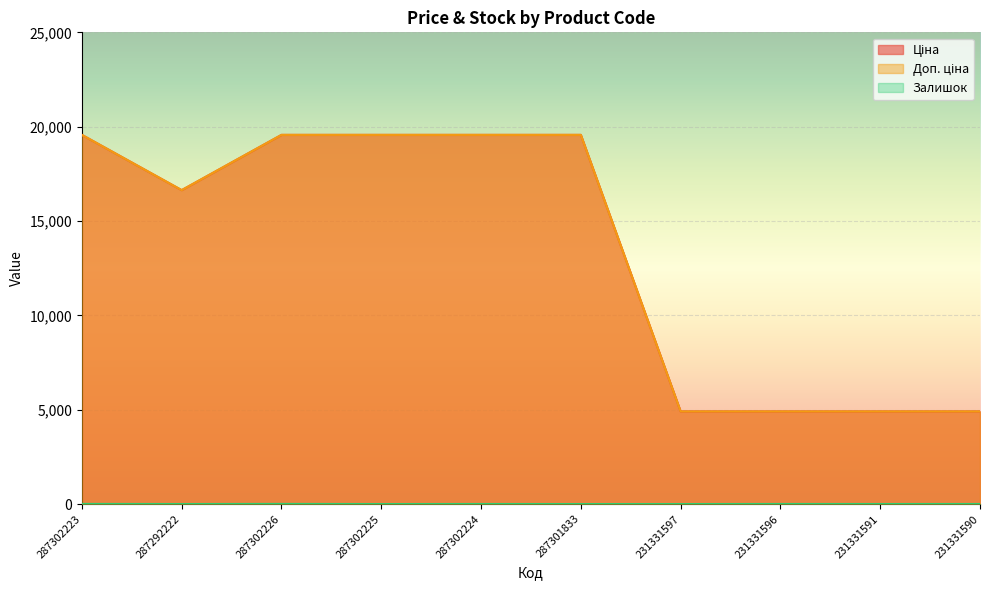

What is the average value of the Ціна series?

13409.7